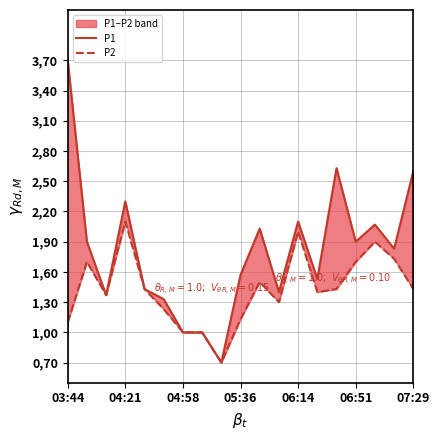

List the series in order of their peak value, lowest first.

P2, P1